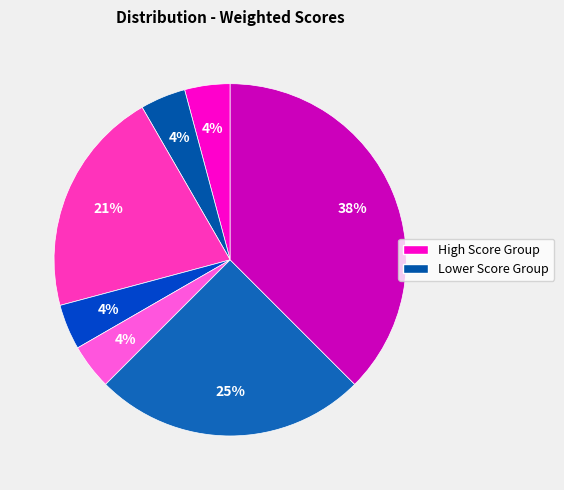

How many slices are in this pie chart?

7